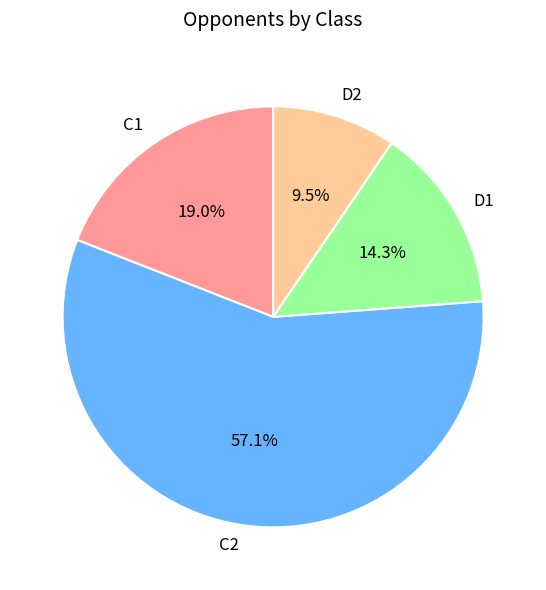

Is there a majority slice in this chart?

Yes